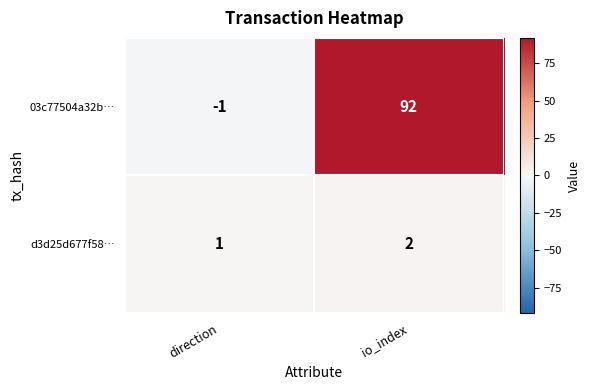

The d3d25d677f58… series shows 2 at io_index. True or false?

True